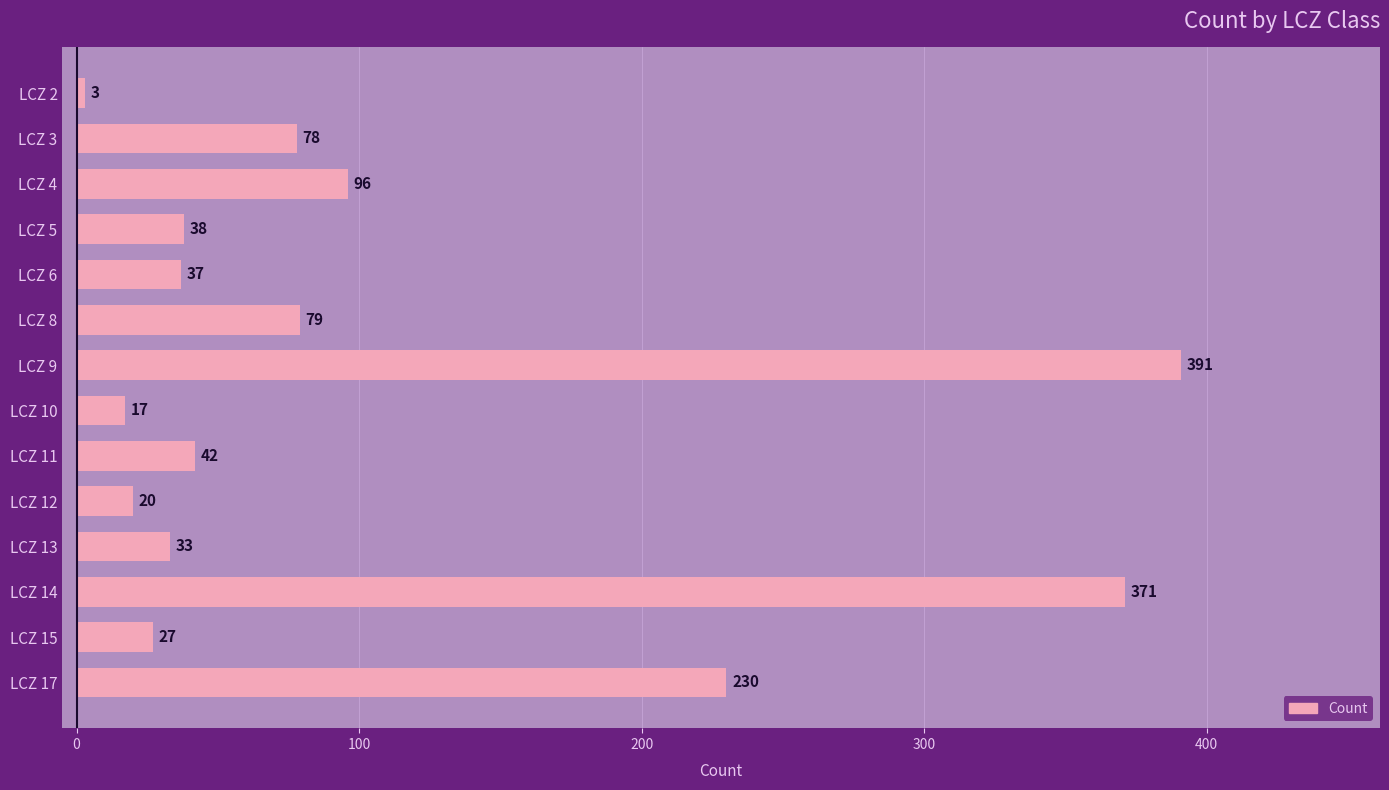

List the labels in order of value, smallest first.

LCZ 2, LCZ 10, LCZ 12, LCZ 15, LCZ 13, LCZ 6, LCZ 5, LCZ 11, LCZ 3, LCZ 8, LCZ 4, LCZ 17, LCZ 14, LCZ 9